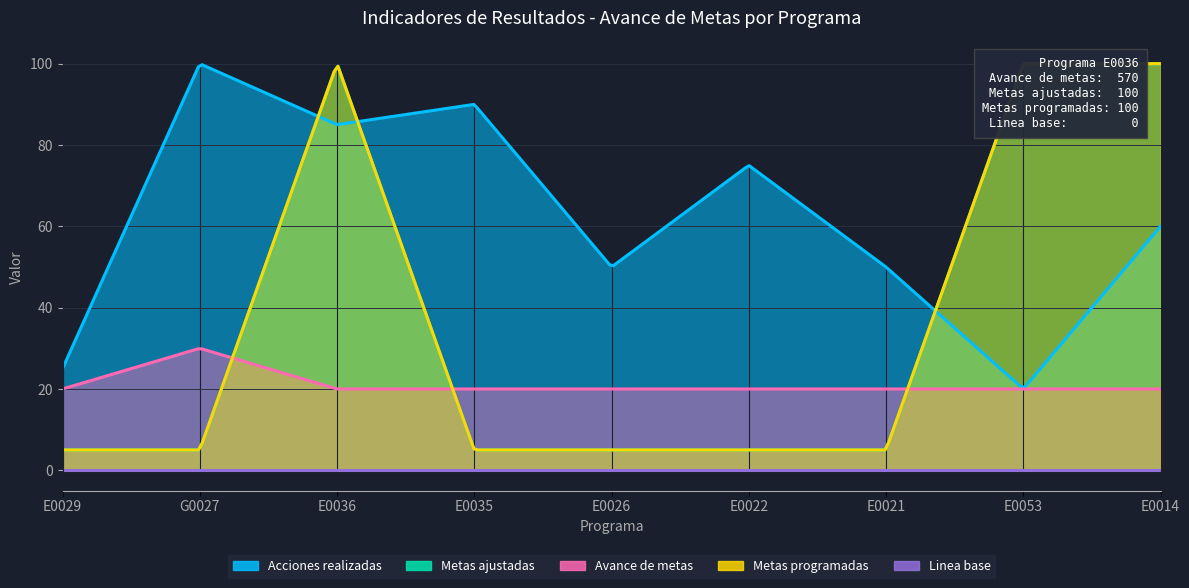

At which category does the chart reach its peak across all series?

E0036